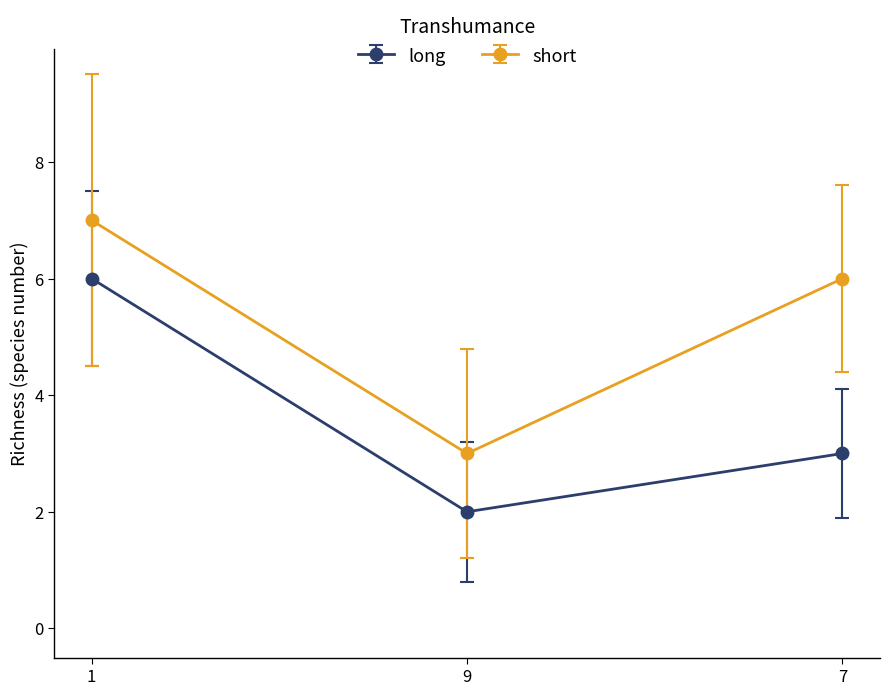

What is the difference between the maximum and minimum values in the long series?

4